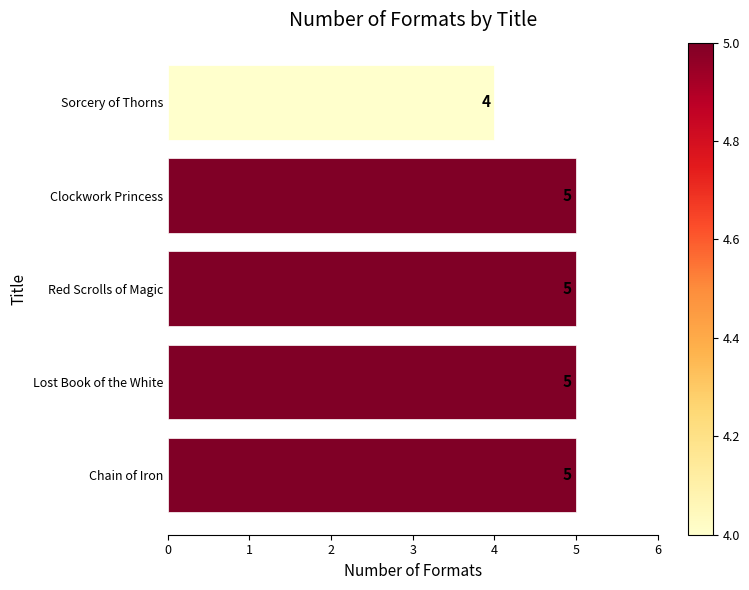

The chart shows a value of 3 at Red Scrolls of Magic. True or false?

False